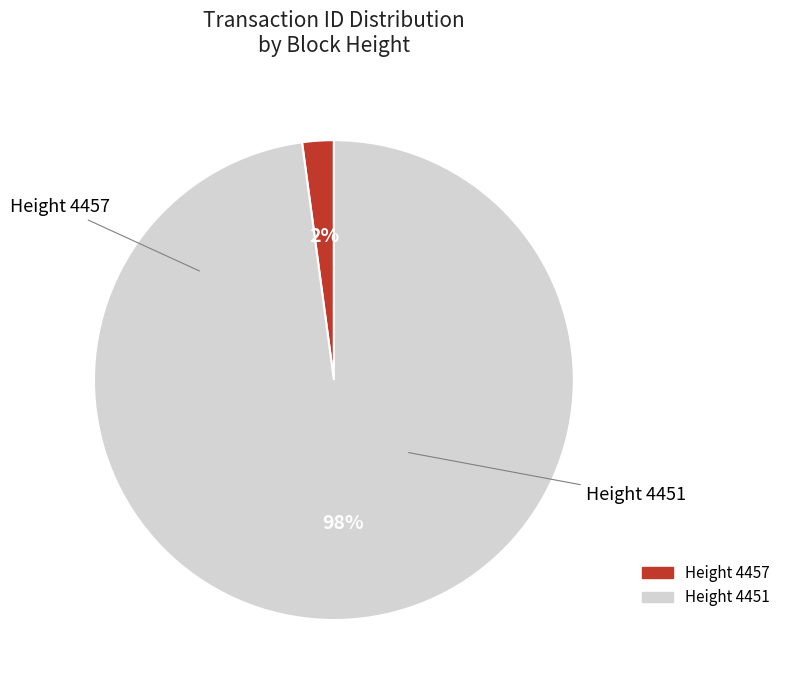

To the nearest percent, what is the average slice percentage?

50%